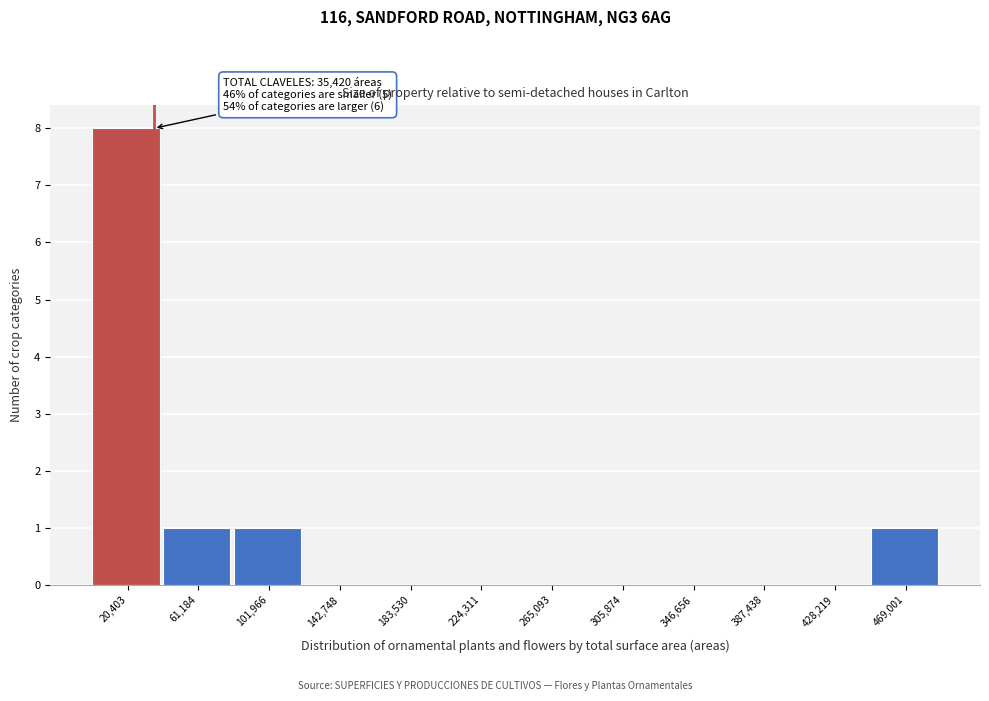

Which range on the x-axis has the tallest bar?

0 to 40000